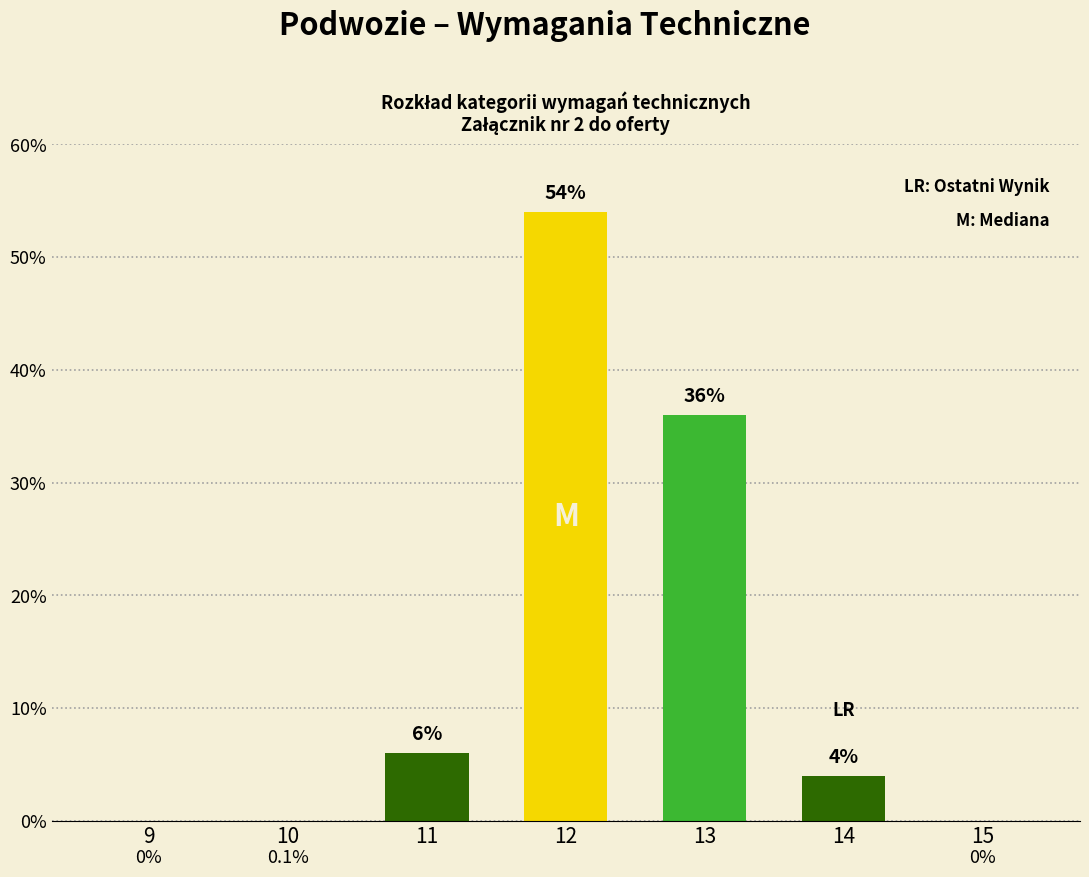

The value at 15 is 0. True or false?

True